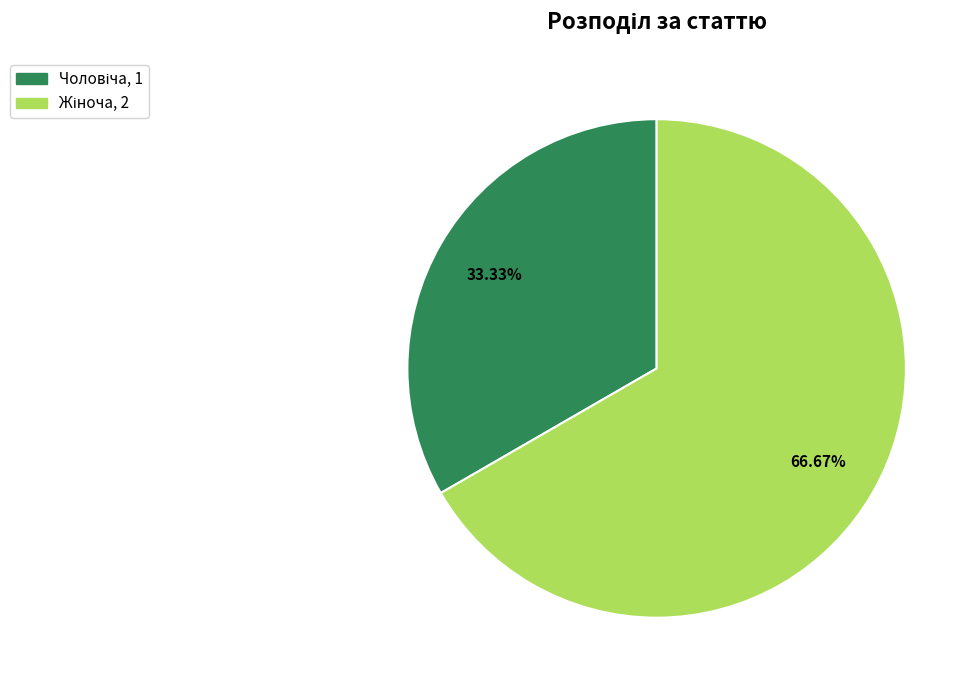

Is there any slice that represents more than half of the pie?

Yes